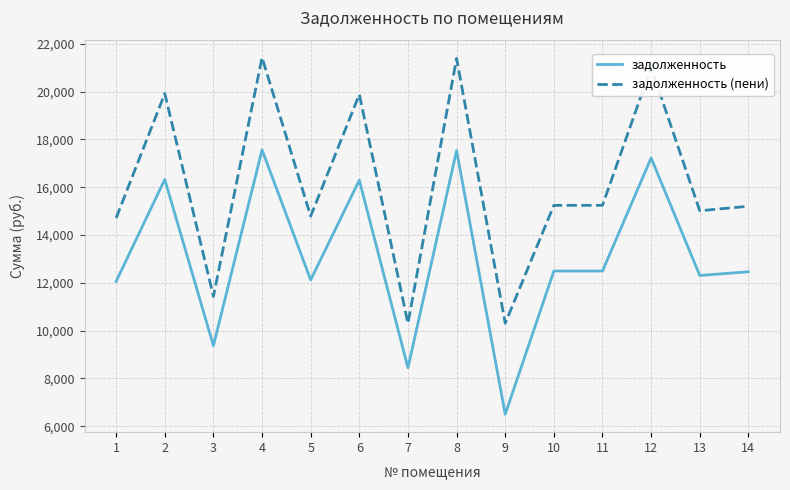

Where is the first local minimum for задолженность?

3